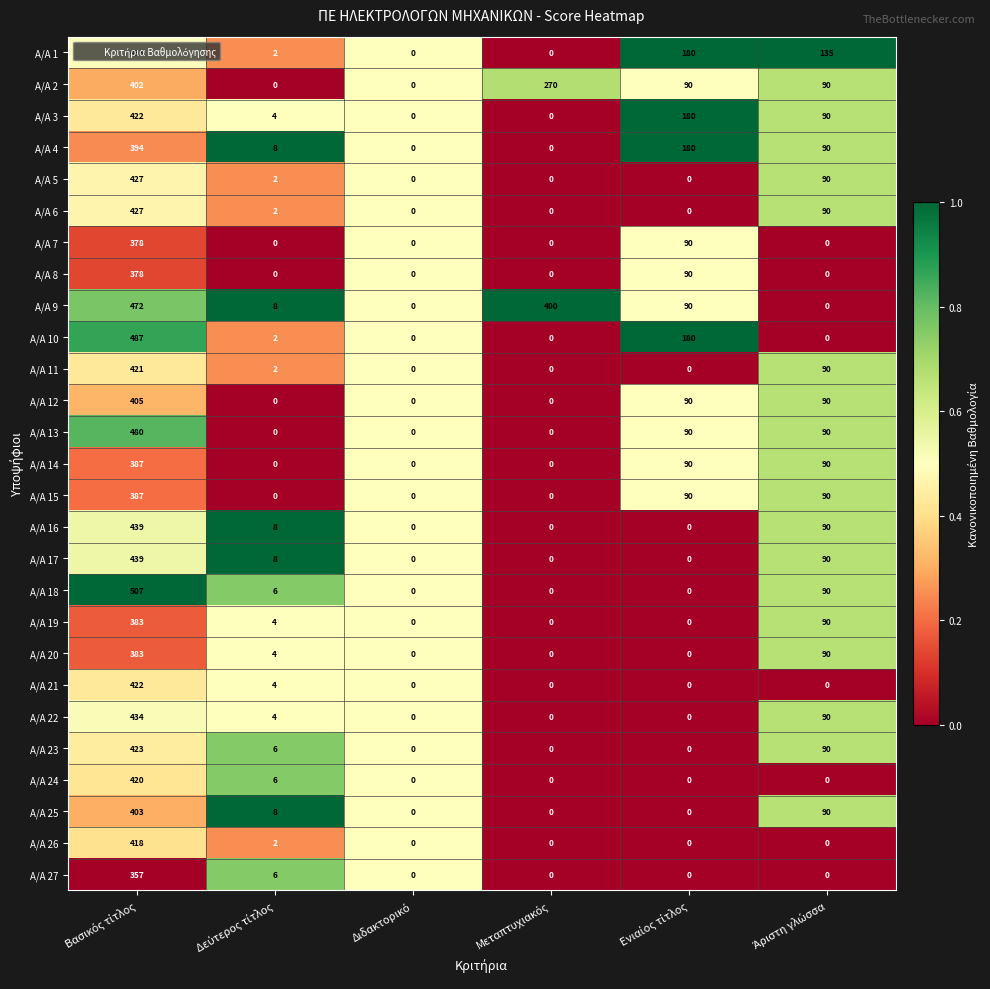

What is the difference between the second highest and minimum values in the Α/Α 14 series?

90